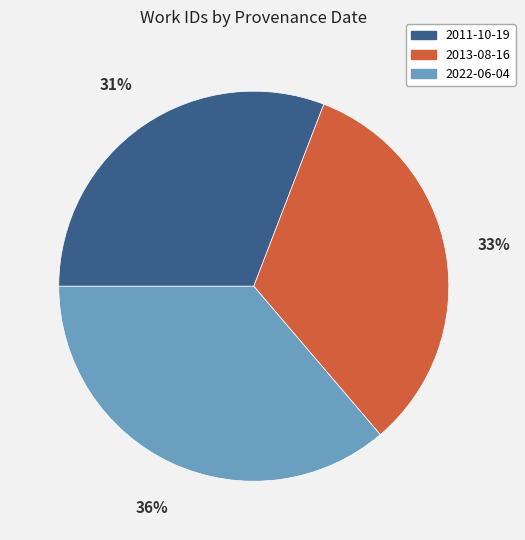

Rank the categories by value from highest to lowest.

2022-06-04, 2013-08-16, 2011-10-19